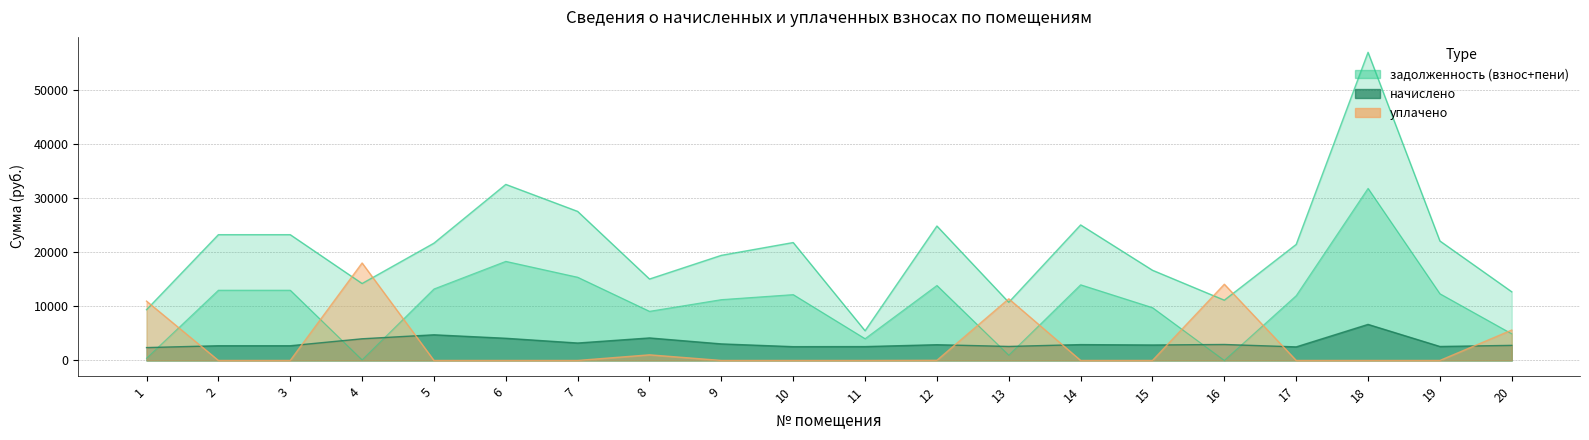

What is the difference between the second highest and second lowest values in the начислено series?

2236.0